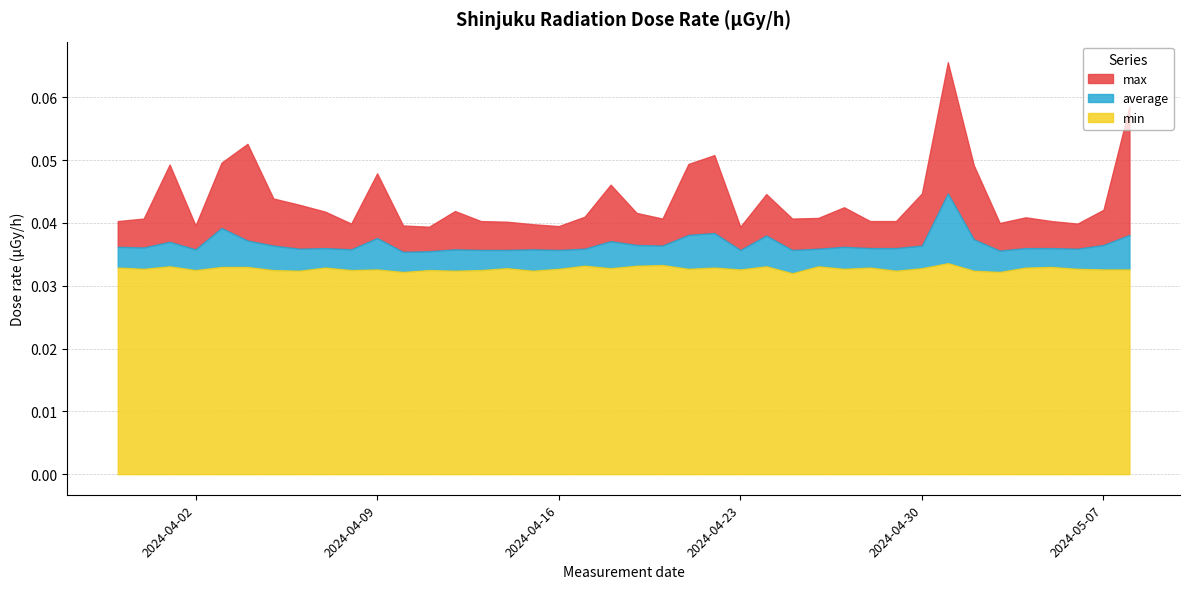

True or false: max has more than 0 points higher than both neighbors.

True